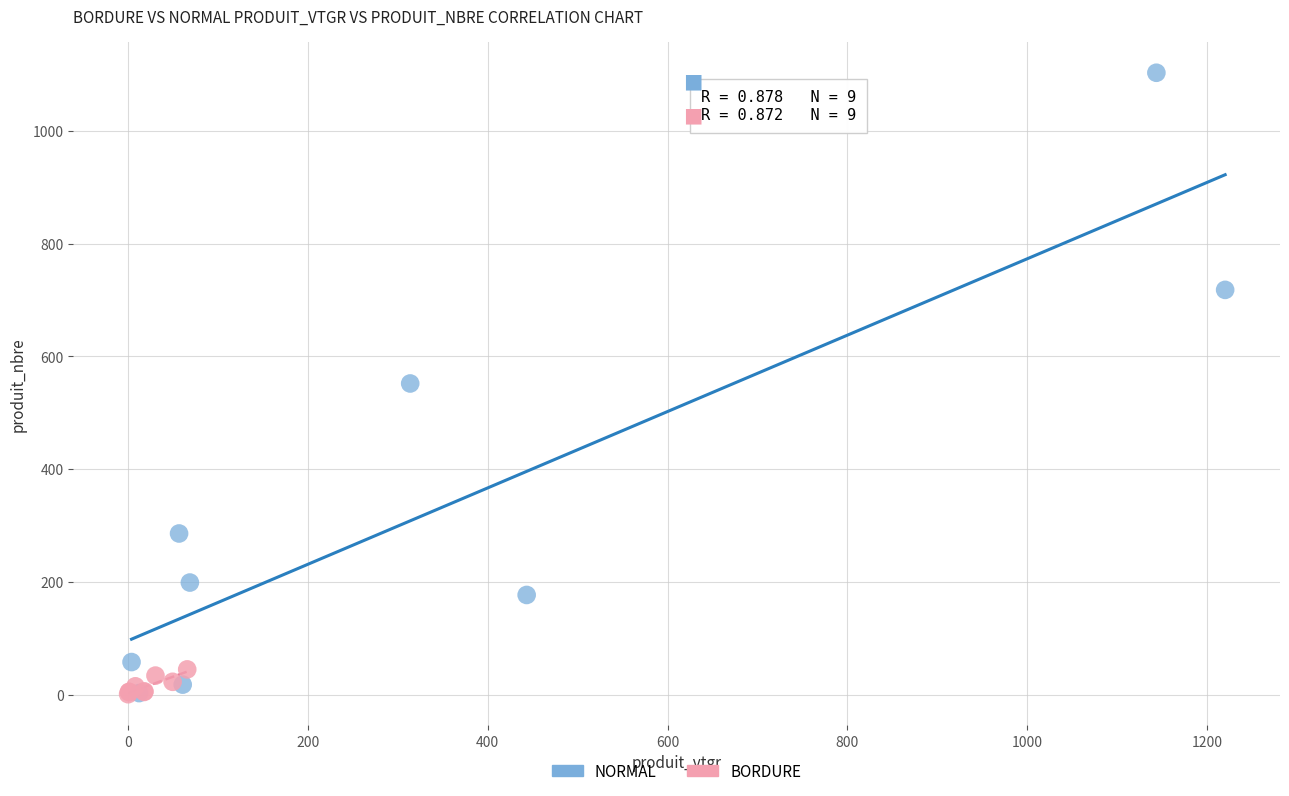

Which series contains the highest Y value?

NORMAL